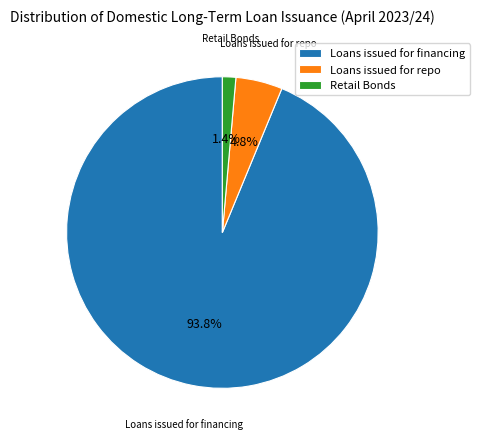

What is the largest slice in the pie chart?

Loans issued for financing